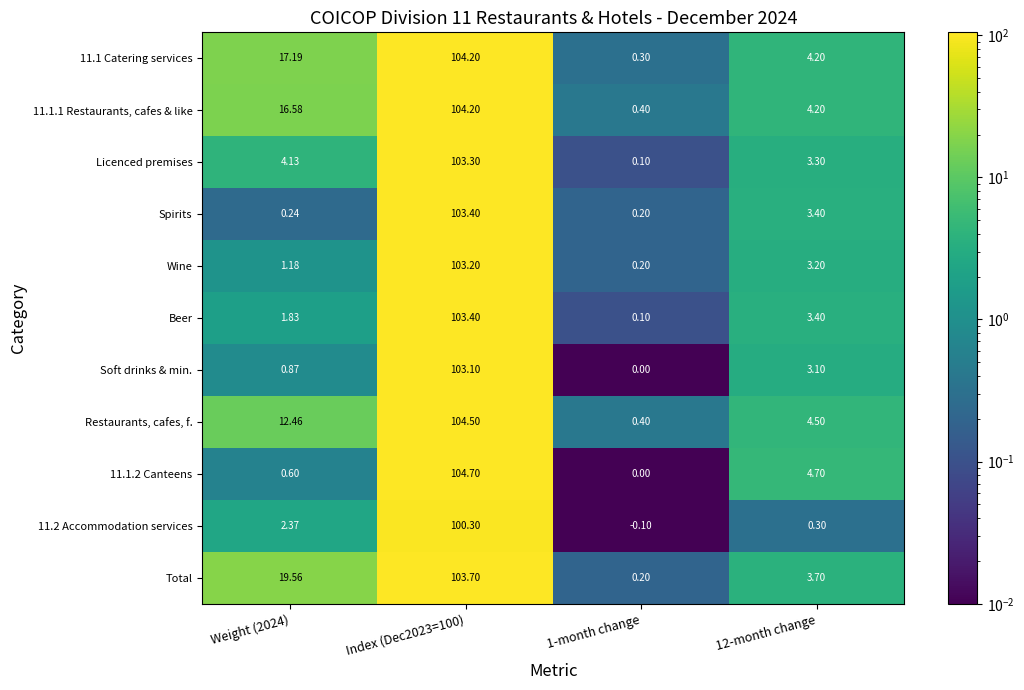

Is the value of Wine at Weight (2024) greater than the value of 11.1.1 Restaurants, cafes & like at 12-month change?

No